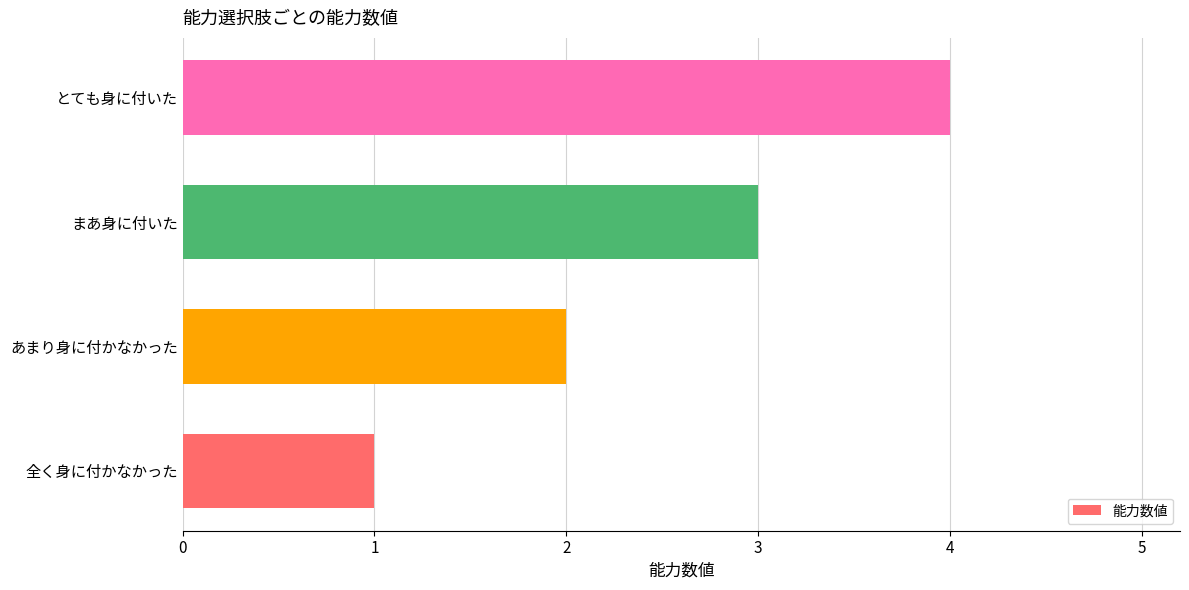

Which category has the highest value across all series?

とても身に付いた